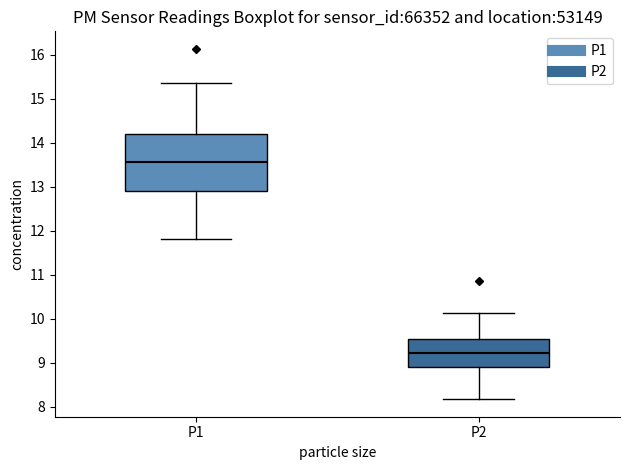

Which box has the highest median line?

P1